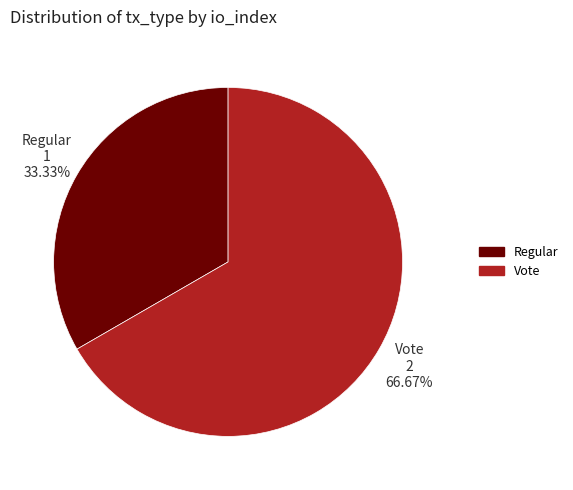

To the nearest percent, what is the difference between the Regular and Vote slice percentages?

33%